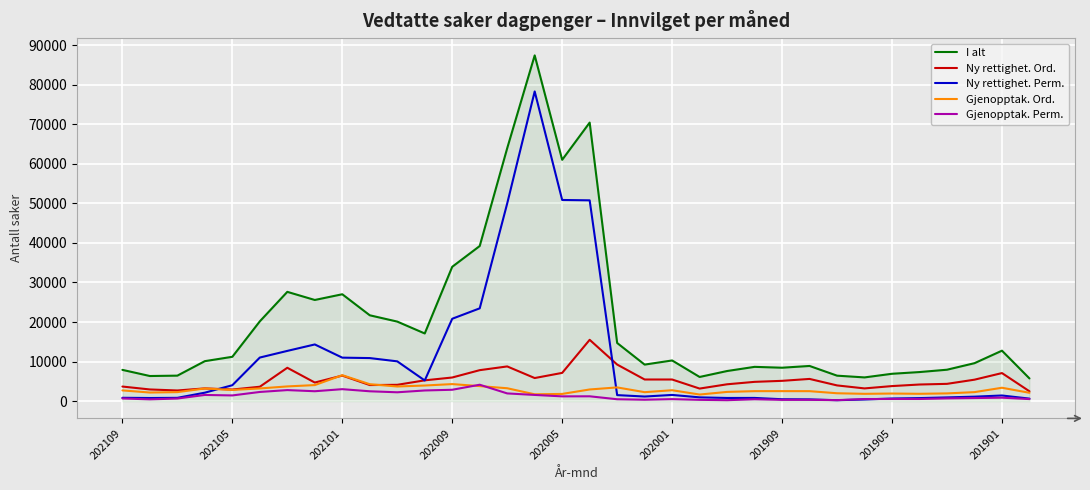

What is the maximum value for I alt?

87426